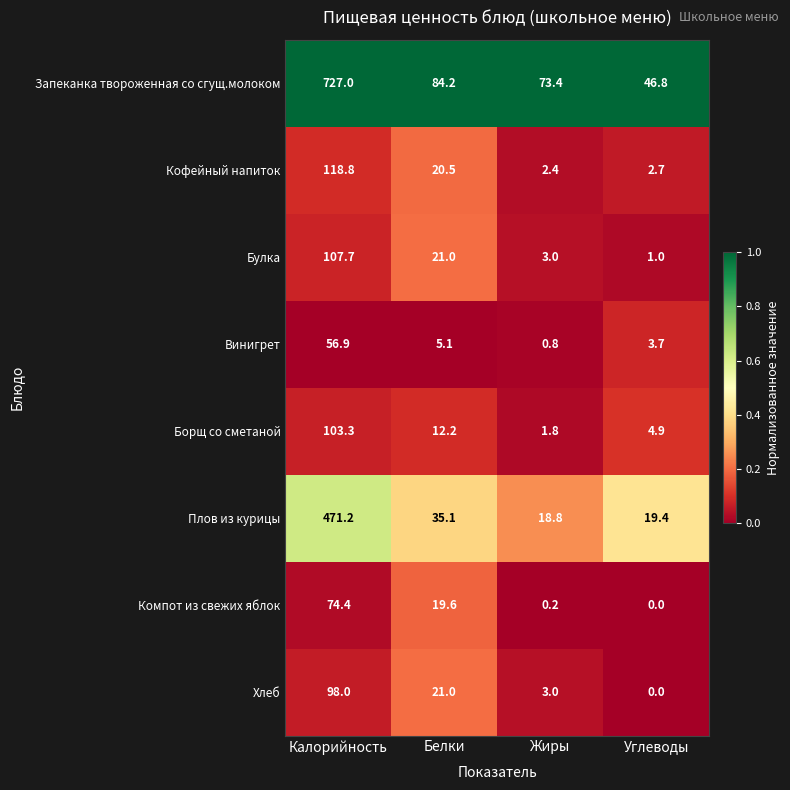

The value of Запеканка твороженная со сгущ.молоком at Жиры is 105.8. True or false?

False